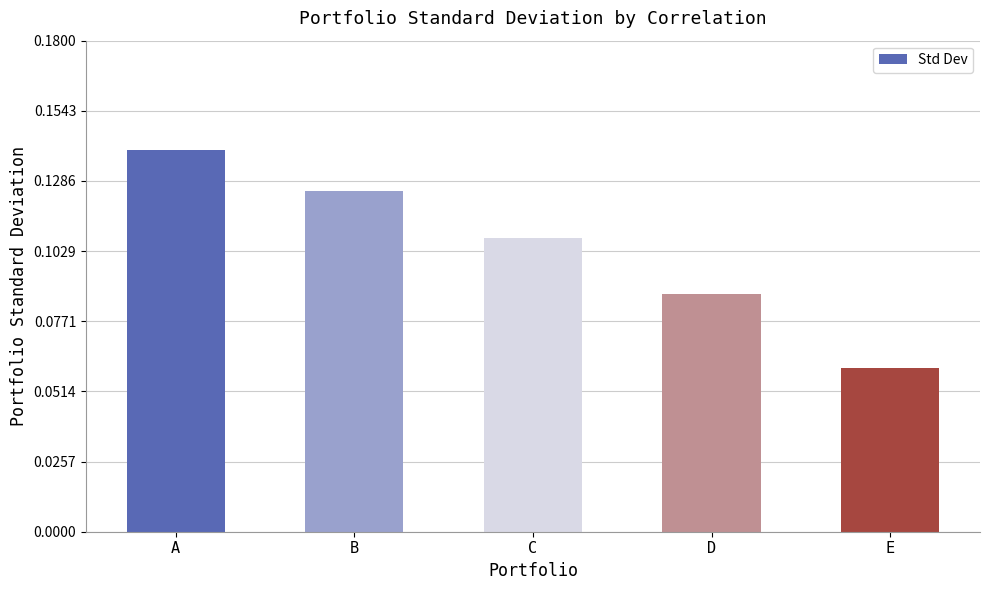

Which has a higher value, A or C?

A